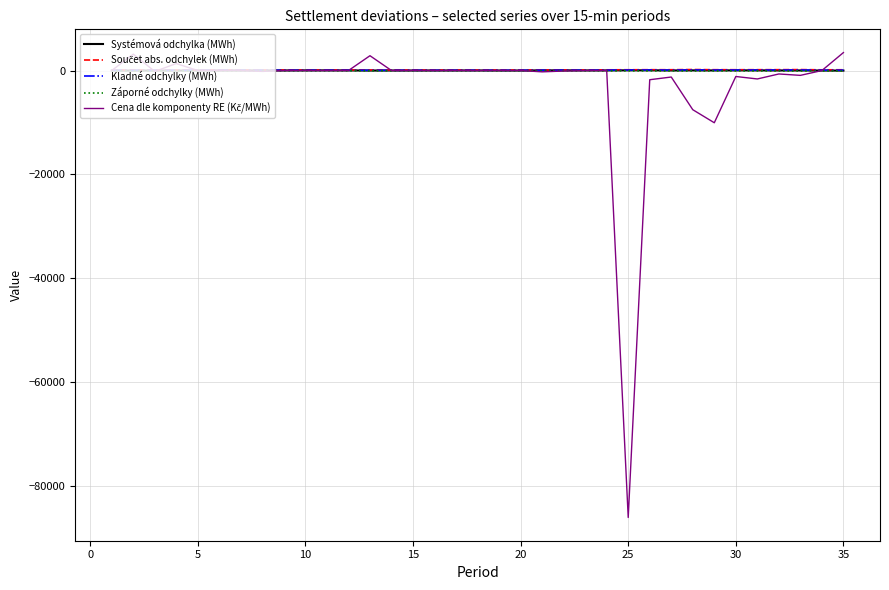

Count the number of data series in this chart.

5